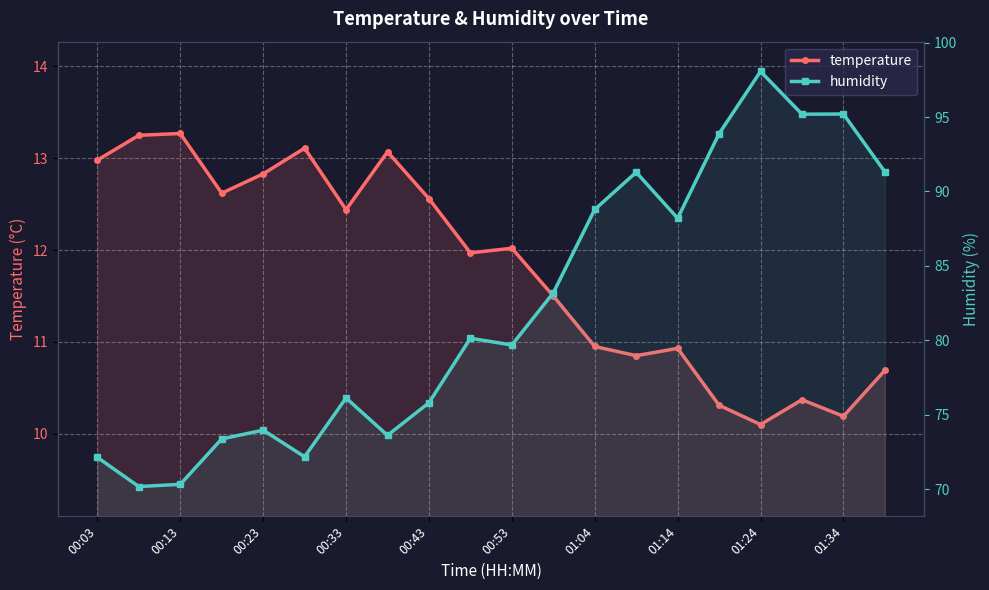

Is the value of temperature at 00:23 greater than the value of humidity at 19?

No